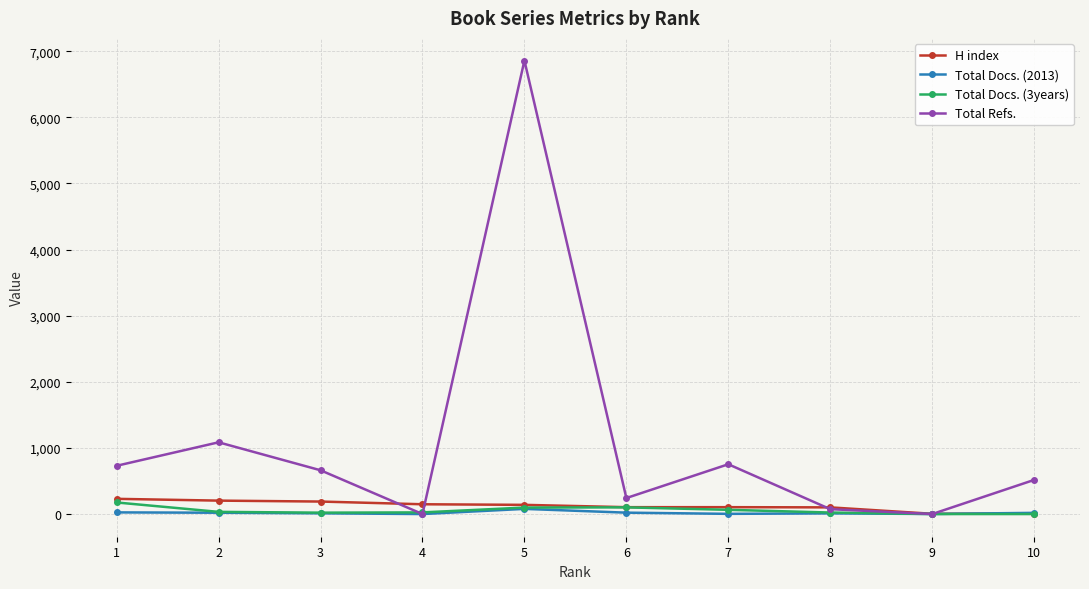

The value of Total Refs. at 1 is 730. True or false?

True